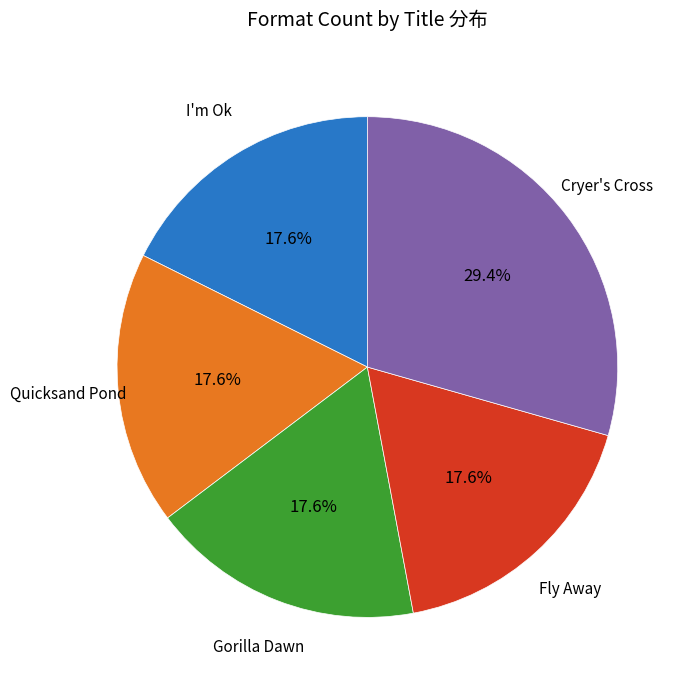

What is the largest slice in the pie chart?

Cryer's Cross